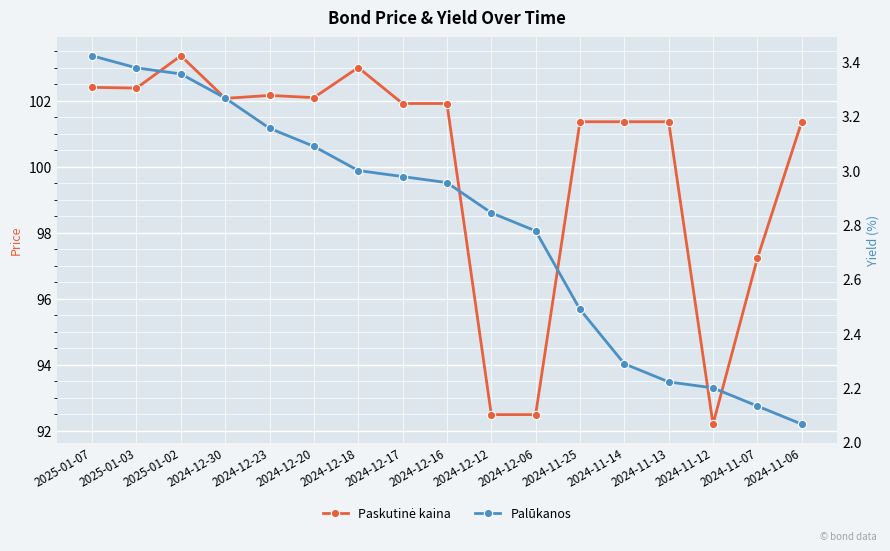

What are all the series names shown in the legend?

Paskutinė kaina, Palūkanos